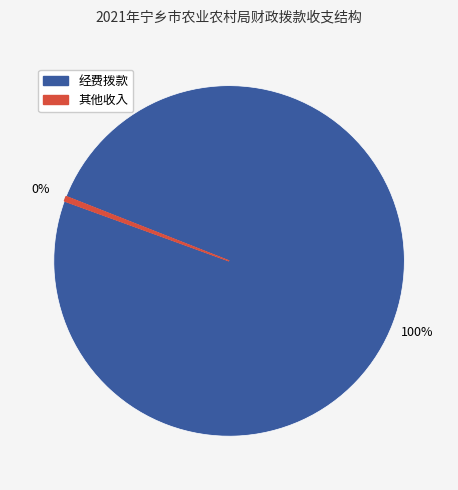

Does any single category account for the majority?

Yes